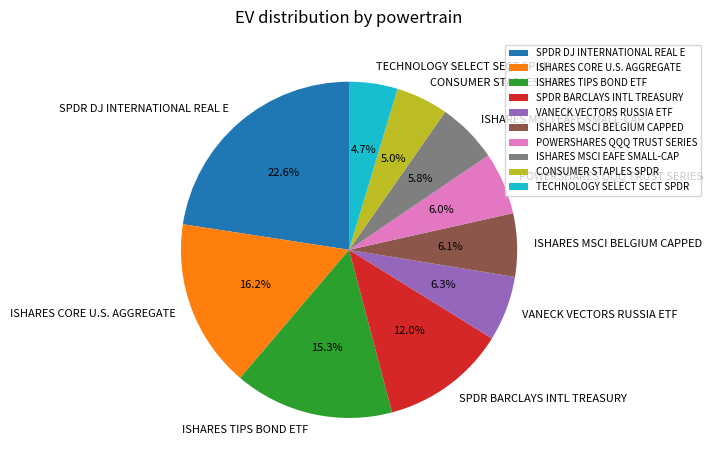

To the nearest percent, what is the combined percentage of VANECK VECTORS RUSSIA ETF and CONSUMER STAPLES SPDR?

11%